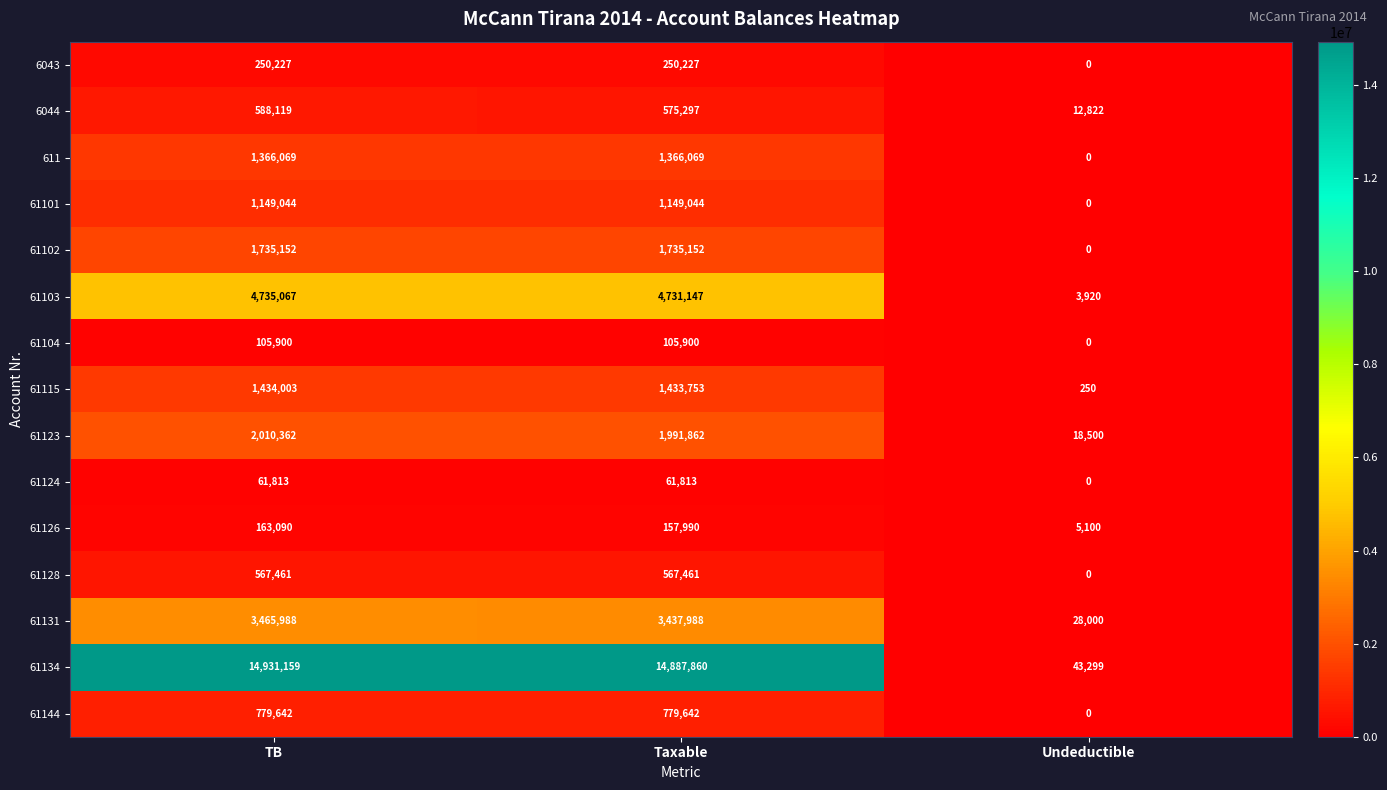

The value of 61102 at Undeductible is 976246. True or false?

False